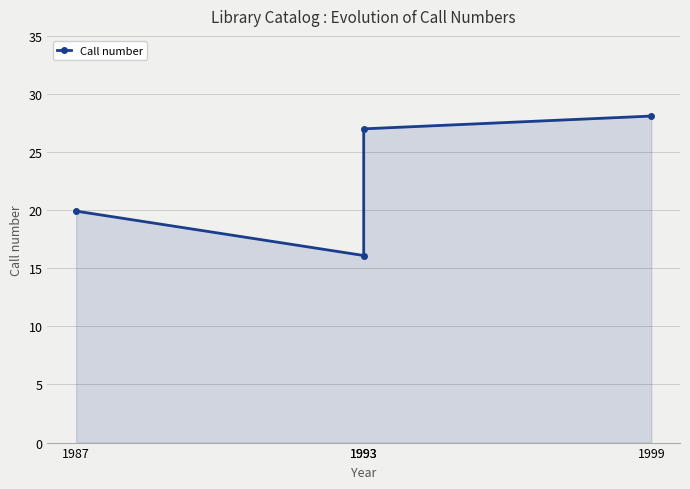

List the labels in order of value, largest first.

1999, 1993, 1987, 1993